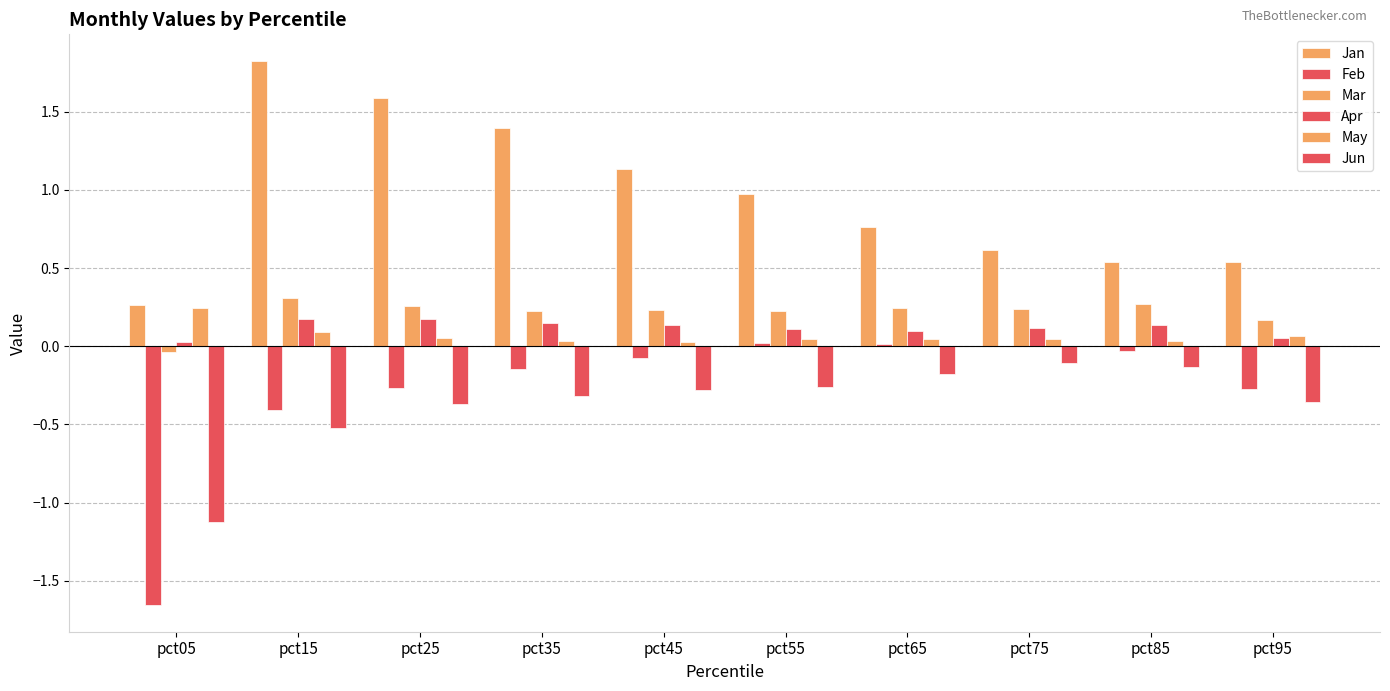

How many groups of bars are there?

10